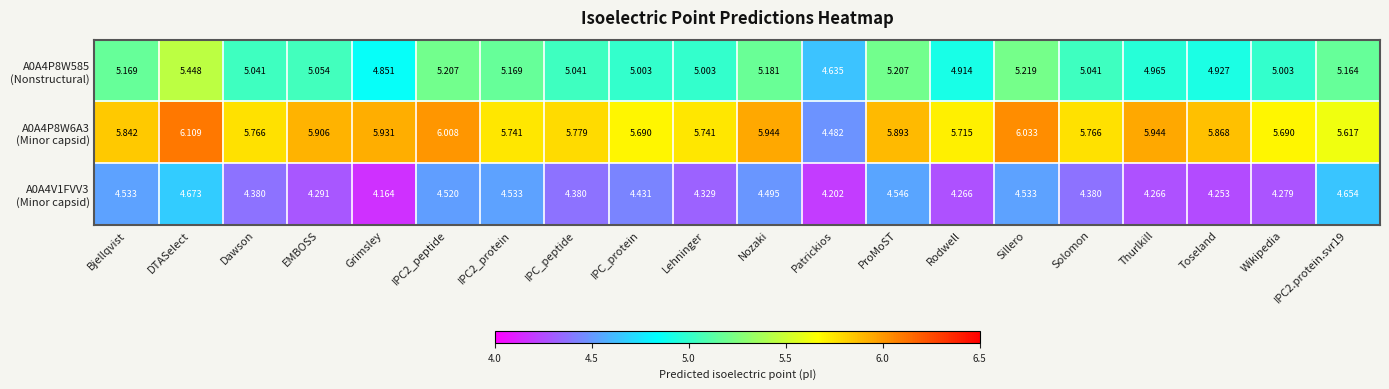

What is the difference between the highest and lowest values at IPC_peptide?

1.4